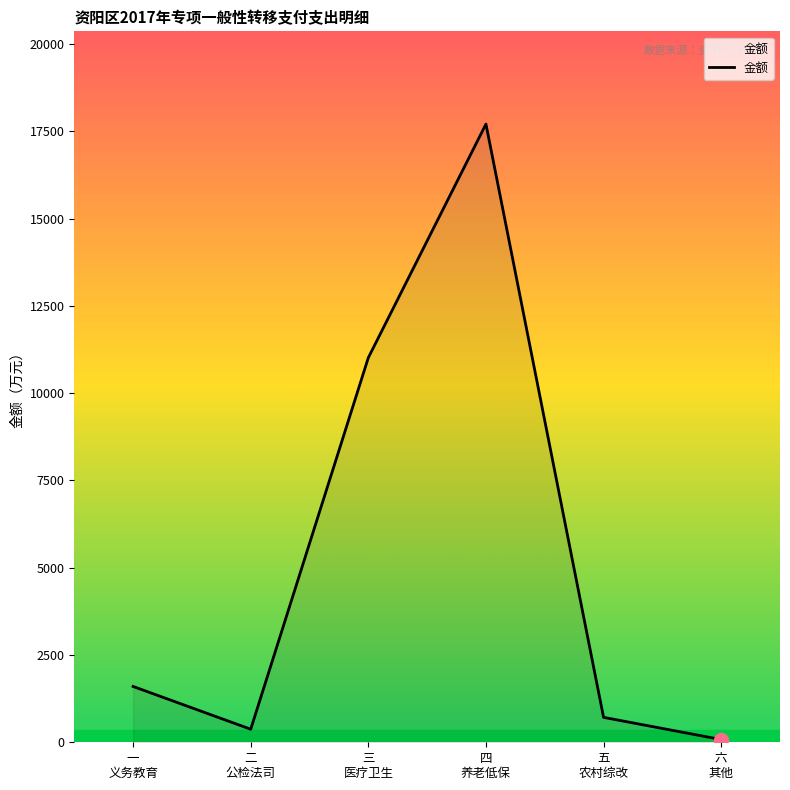

What is the difference between the maximum and minimum values?

17631